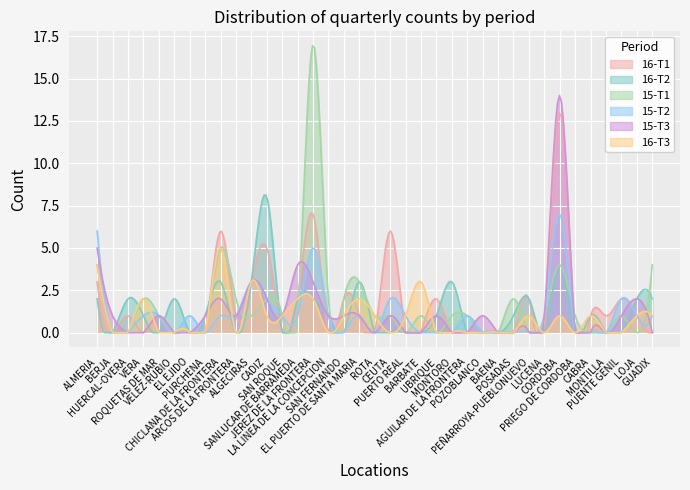

What is the total value across all series at MONTORO?

4